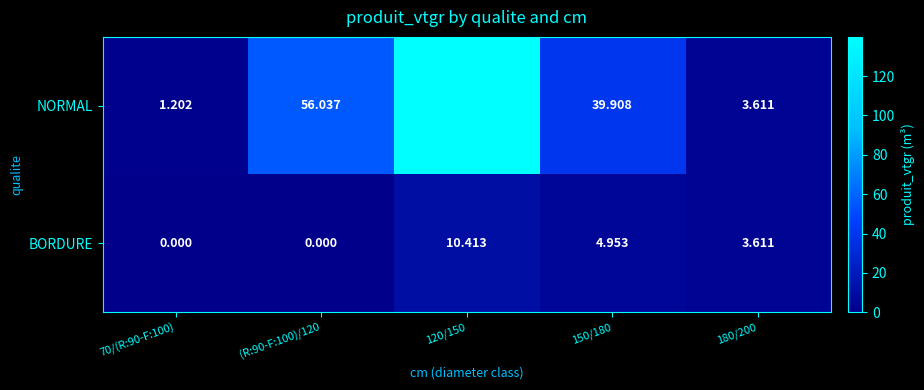

Which series has the largest range (max minus min)?

NORMAL